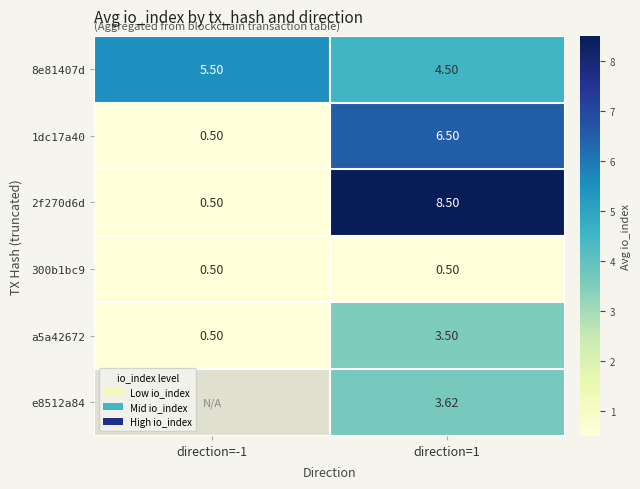

Is the value of a5a42672 at direction=1 greater than the value of 1dc17a40 at direction=1?

No